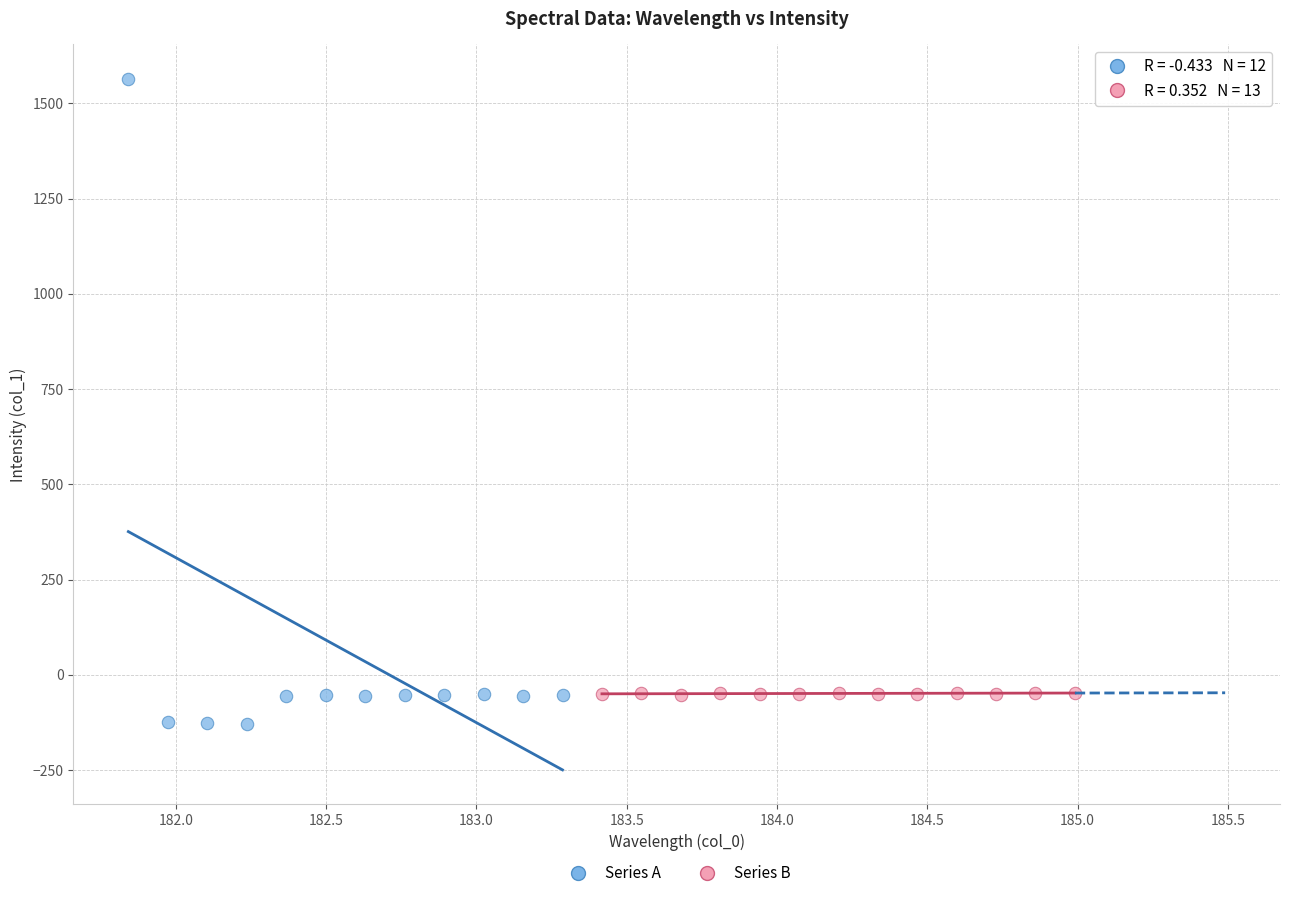

Which series has the largest Y range (max minus min)?

Series A